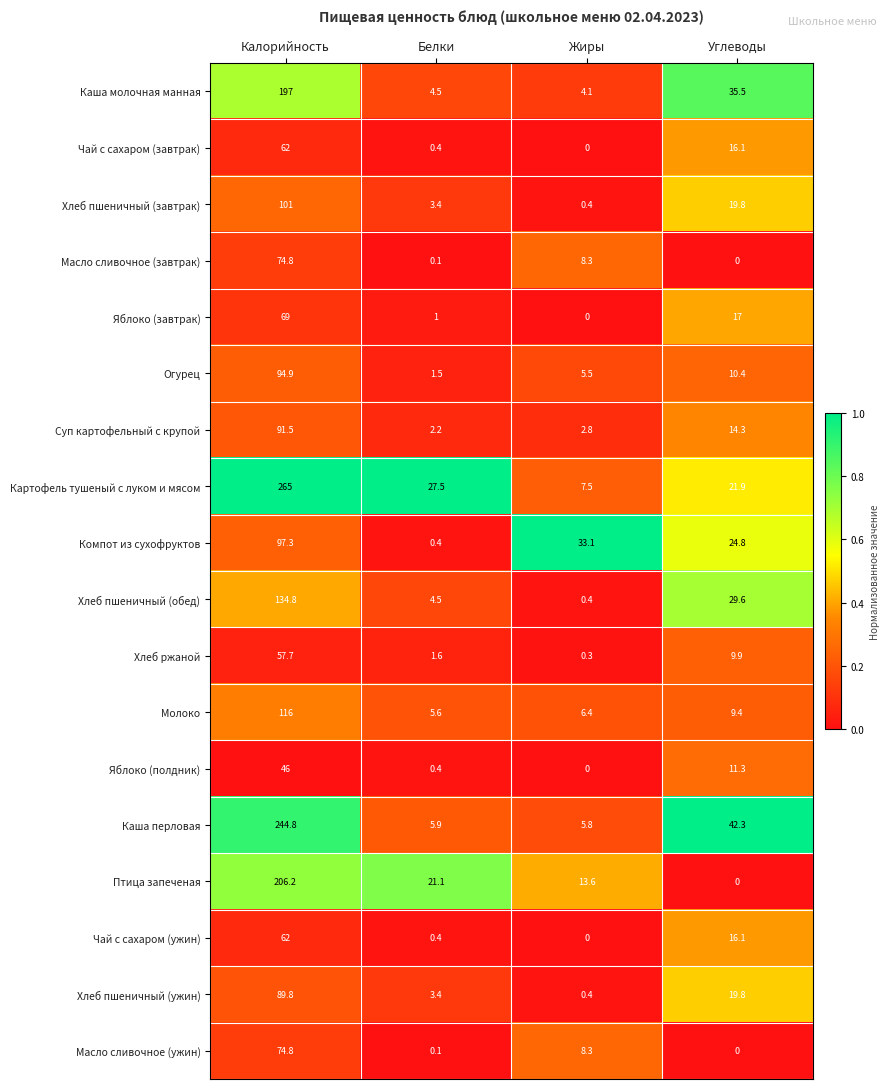

Rank the categories by Суп картофельный с крупой value from lowest to highest.

Белки, Жиры, Углеводы, Калорийность